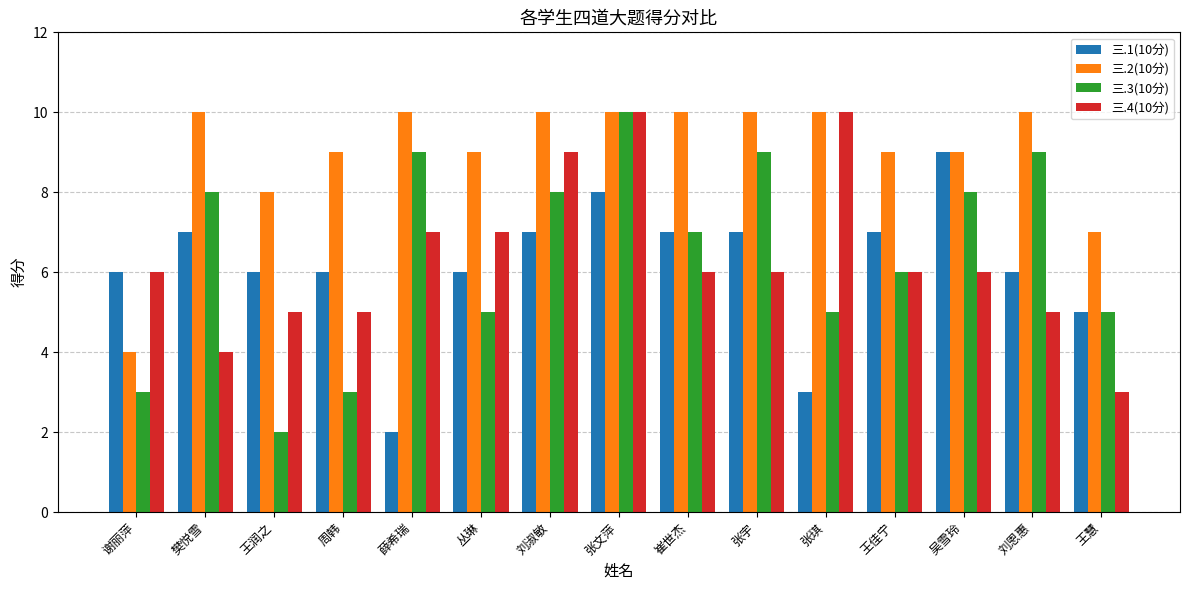

What is the difference between the maximum and minimum values in the 三.3(10分) series?

8